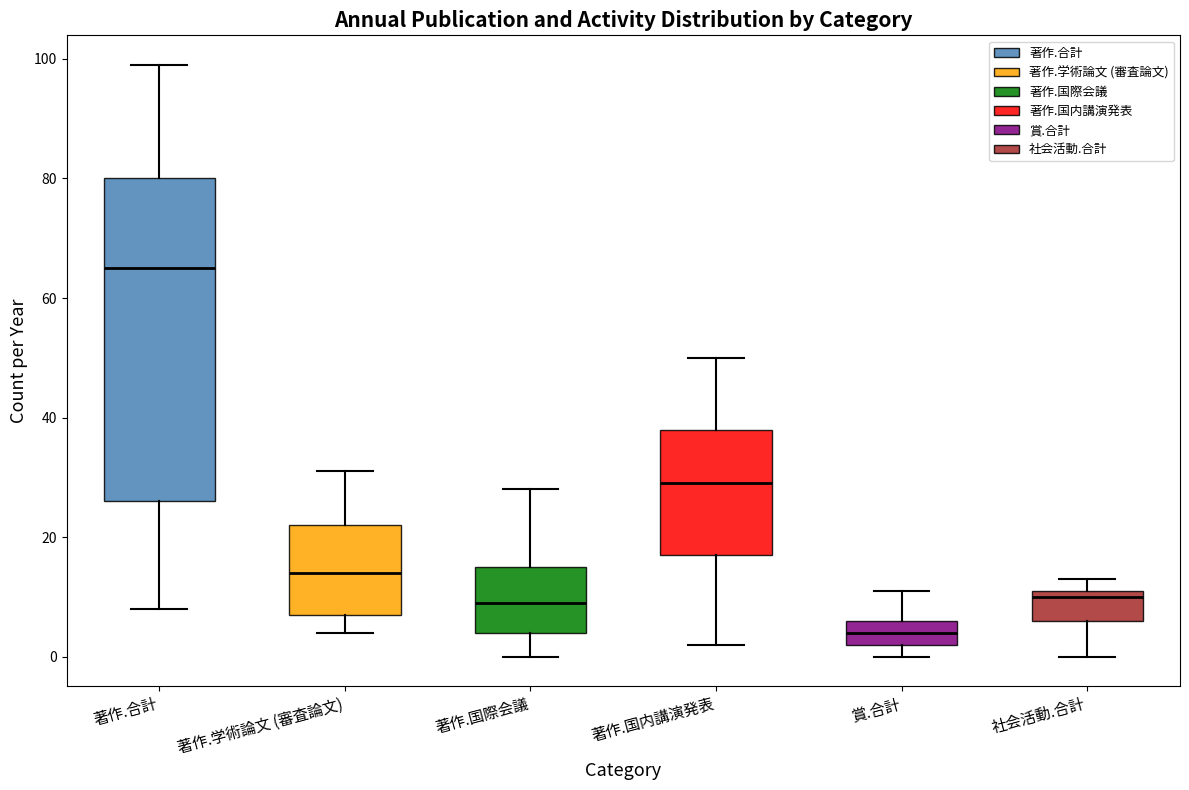

Comparing the boxes themselves (not the whiskers), which one is the tallest?

著作.合計